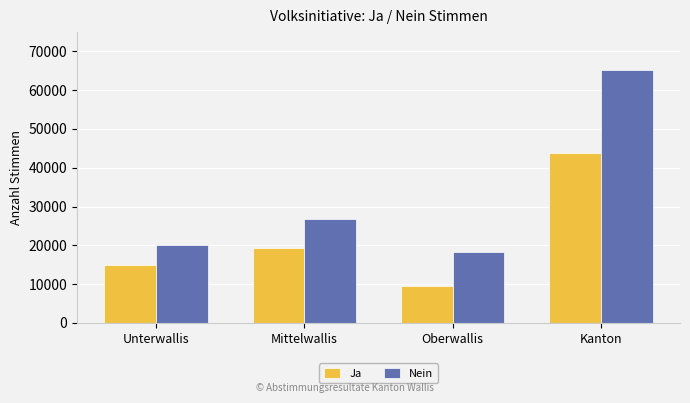

Rank the categories by Ja value from highest to lowest.

Kanton, Mittelwallis, Unterwallis, Oberwallis